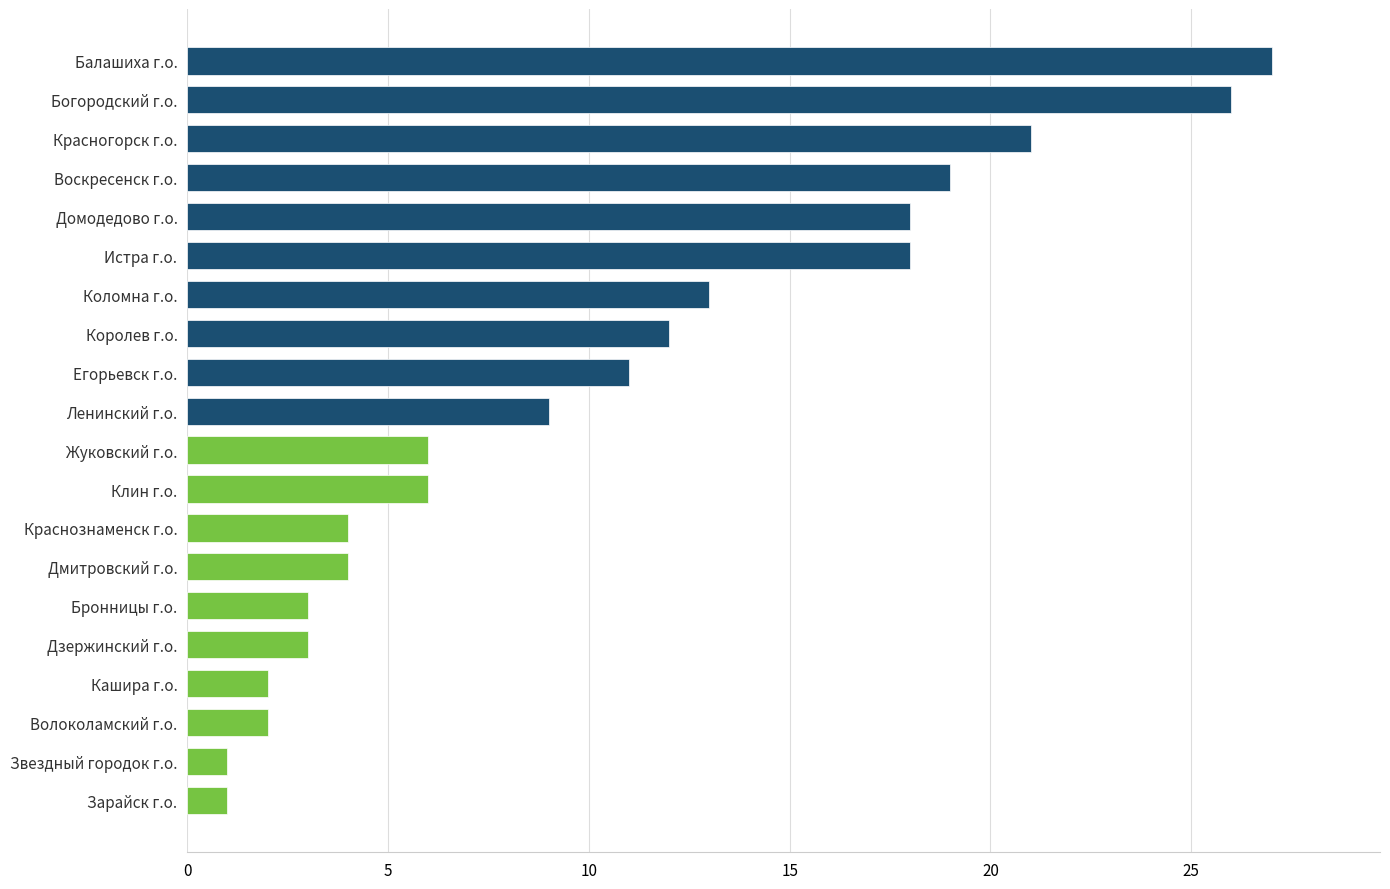

How many series are shown in this chart?

1